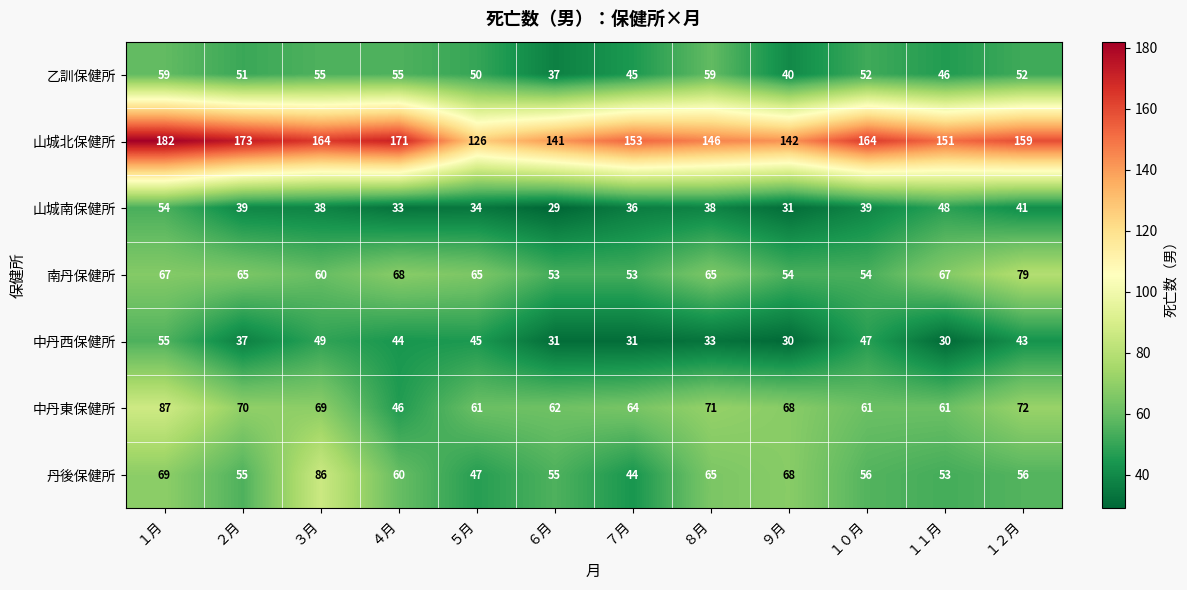

What is the total value across all series at ８月?

477